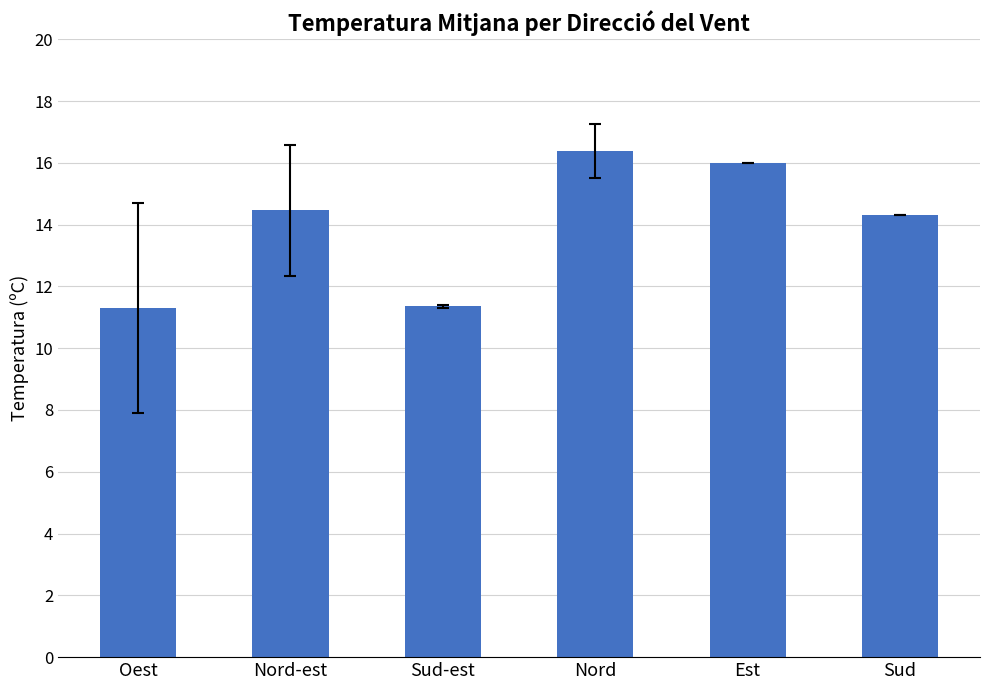

True or false: the data shows 28.3 at Est.

False